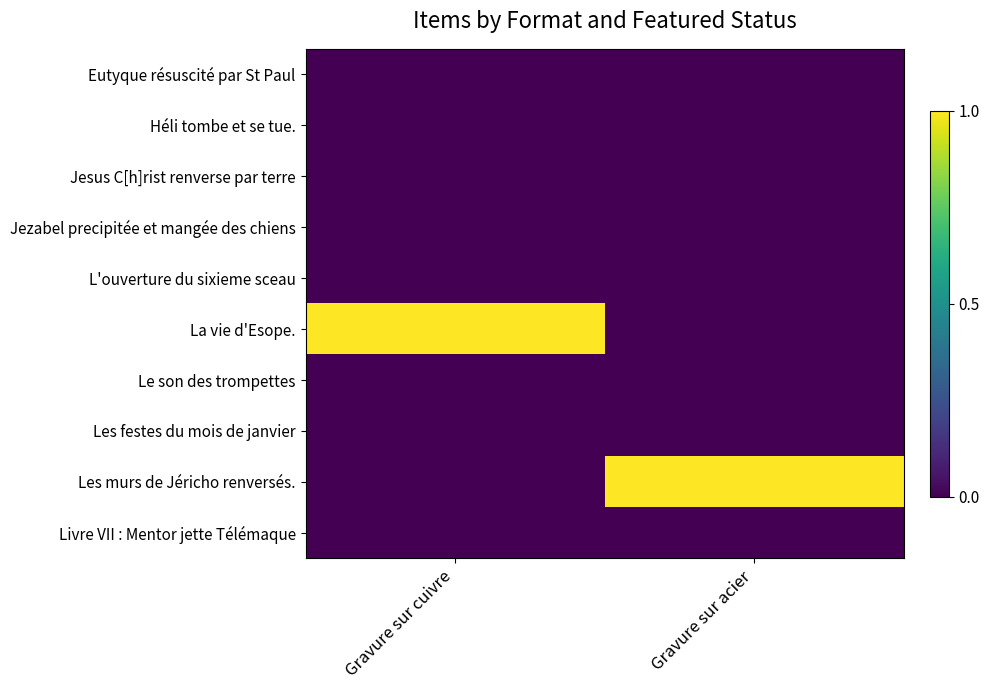

Rank the series by their maximum value, from highest to lowest.

La vie d'Esope., Les murs de Jéricho renversés., Eutyque résuscité par St Paul, Héli tombe et se tue., Jesus C[h]rist renverse par terre, Jezabel precipitée et mangée des chiens, L'ouverture du sixieme sceau, Le son des trompettes, Les festes du mois de janvier, Livre VII : Mentor jette Télémaque